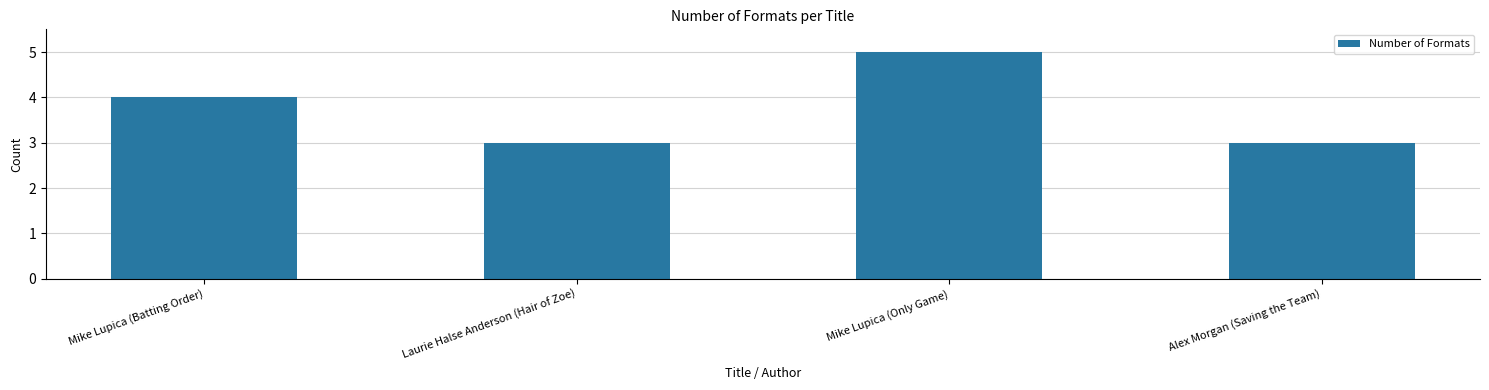

Approximately how many times larger is the value at Alex Morgan (Saving the Team) compared to Mike Lupica (Only Game)?

0.6